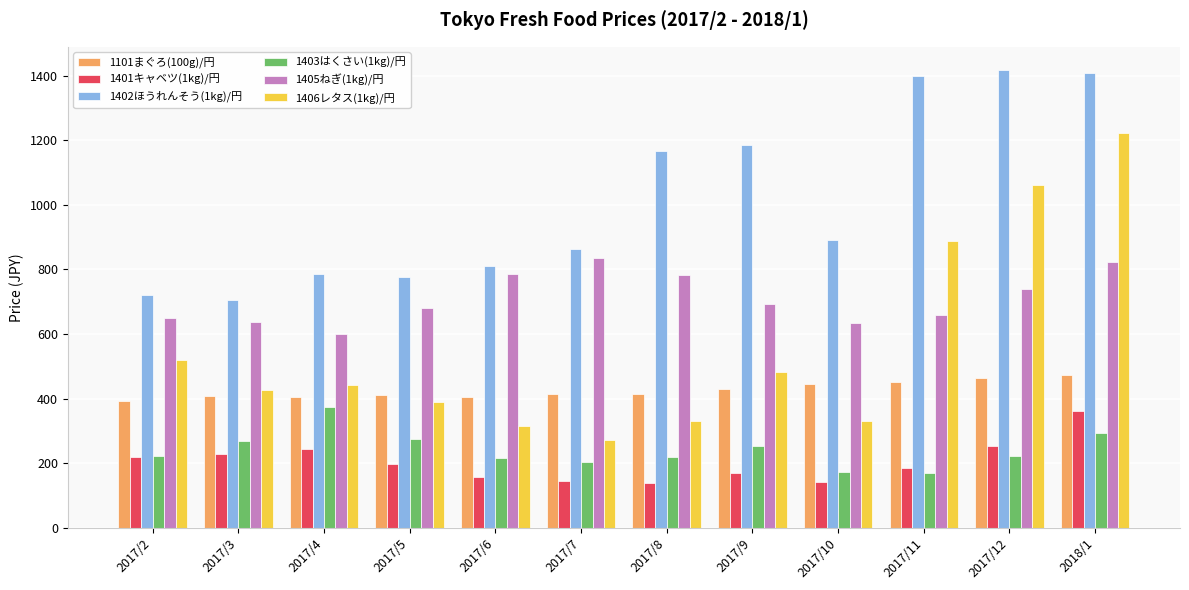

Between 2017/6 and 2017/11, which series saw the biggest shift?

1402ほうれんそう(1kg)/円